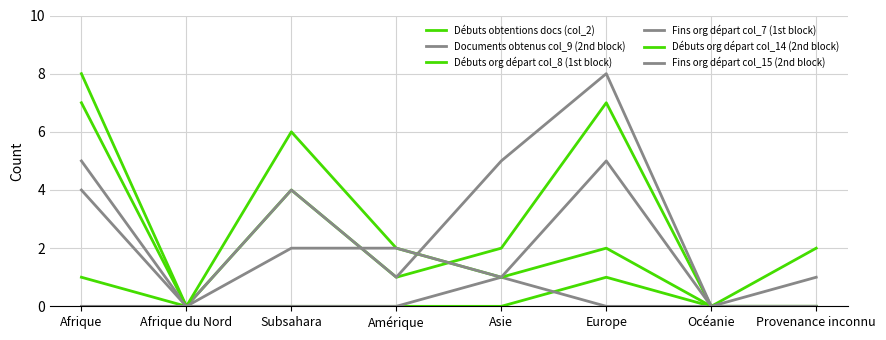

True or false: Débuts obtentions docs (col_2) and Débuts org départ col_14 (2nd block) intersect in this chart.

False